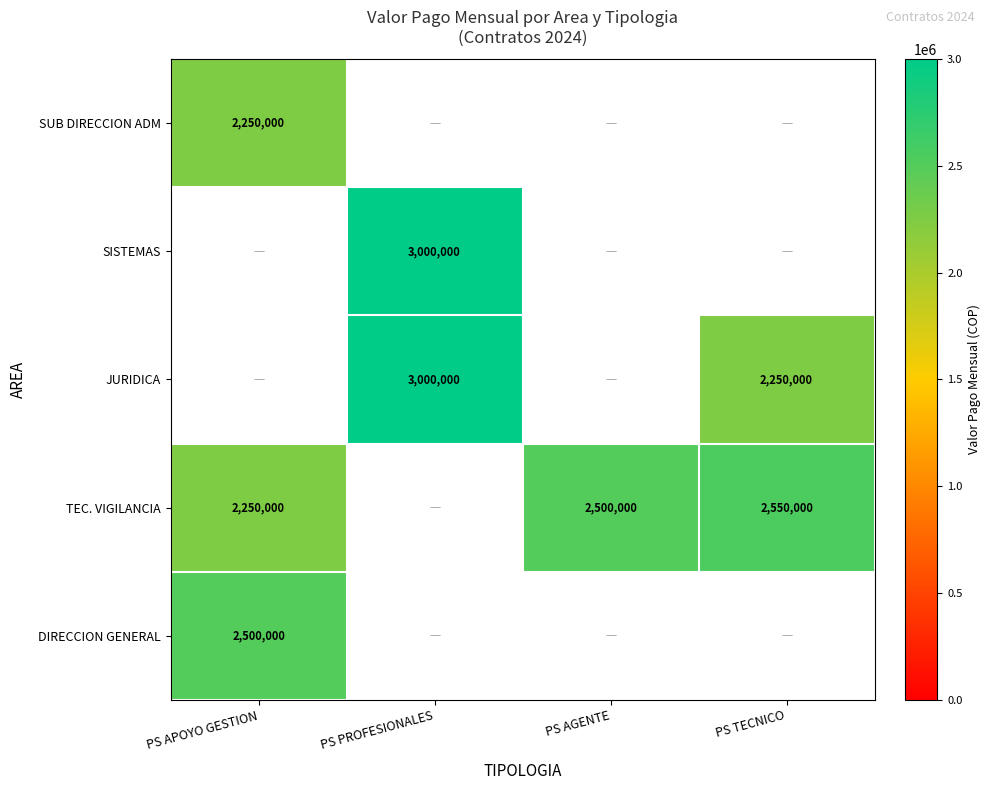

The TEC. VIGILANCIA series shows 3327380 at PS AGENTE. True or false?

False